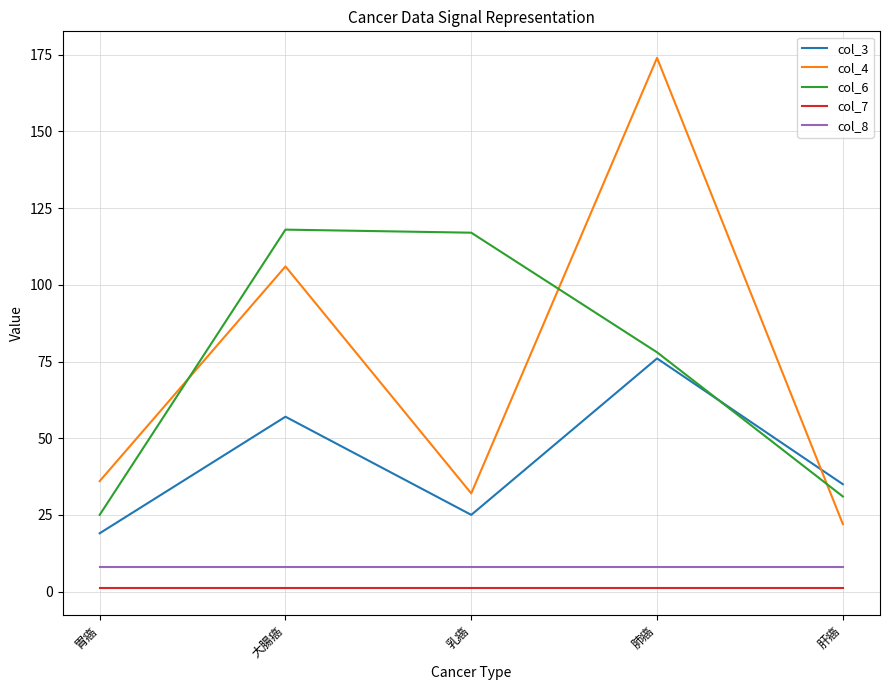

Reading right to left, extract all data points from this chart.

col_3: 肝癌=35	肺癌=76	乳癌=25	大腸癌=57	胃癌=19
col_4: 肝癌=22	肺癌=174	乳癌=32	大腸癌=106	胃癌=36
col_6: 肝癌=31	肺癌=78	乳癌=117	大腸癌=118	胃癌=25
col_7: 肝癌=1	肺癌=1	乳癌=1	大腸癌=1	胃癌=1
col_8: 肝癌=8	肺癌=8	乳癌=8	大腸癌=8	胃癌=8